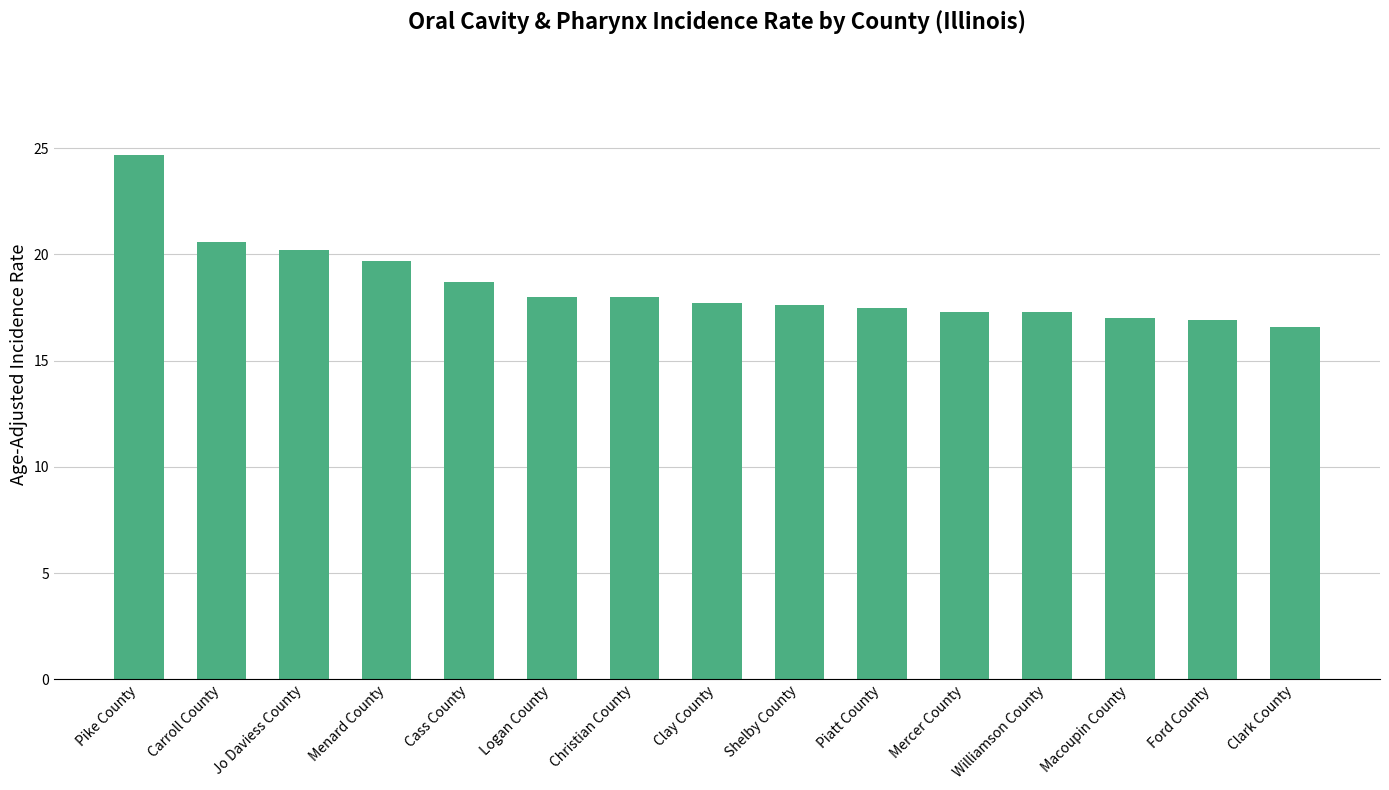

What is the difference between the values at Cass County and Piatt County?

1.2